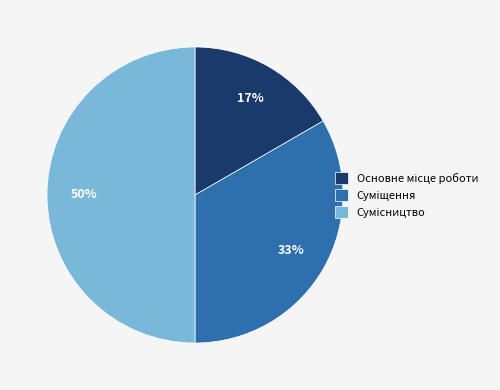

To the nearest percent, what is the average slice percentage?

33%